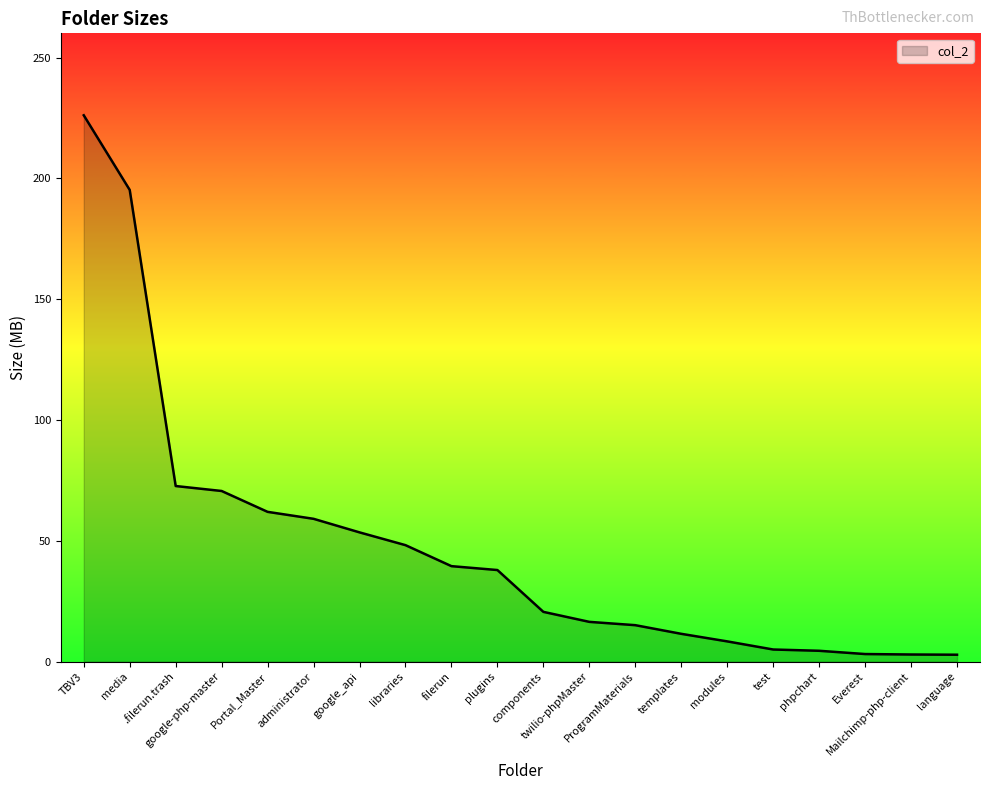

What is the maximum value shown in the chart?

226.1